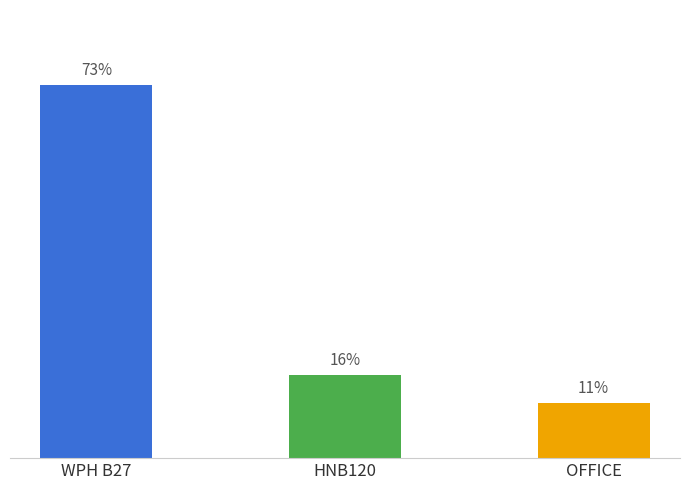

Which label corresponds to the largest value in the chart?

WPH B27